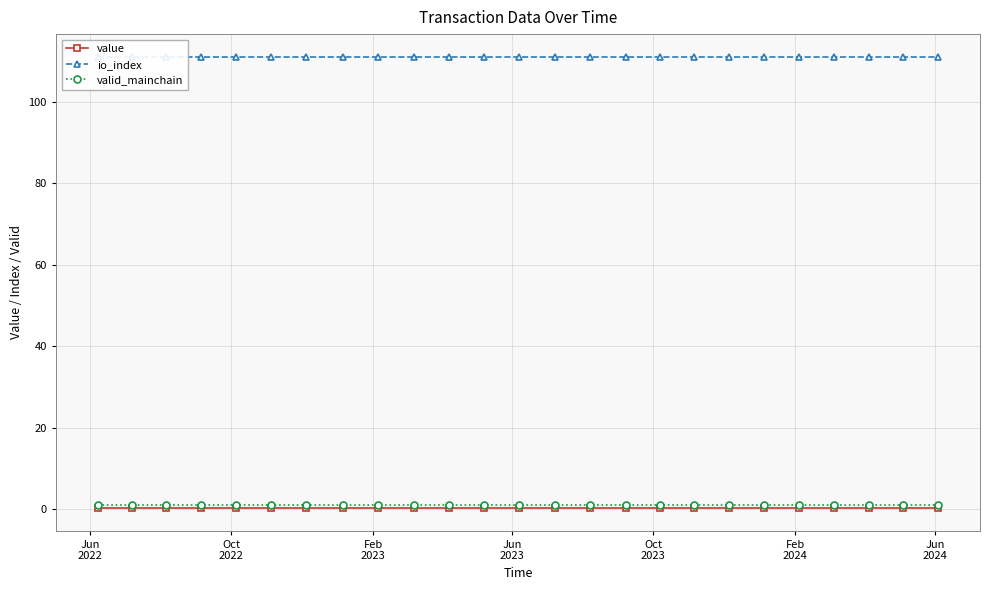

At which category does the chart reach its peak across all series?

Jun
2022